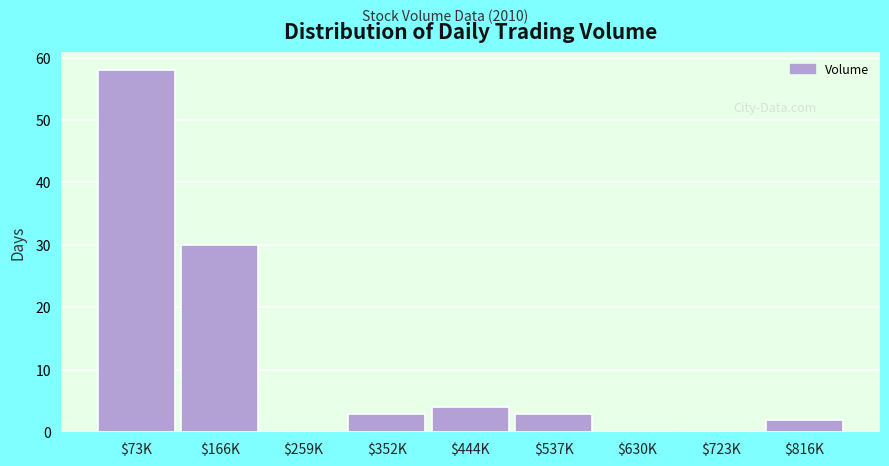

True or false: the data shows 2 at $816K.

True